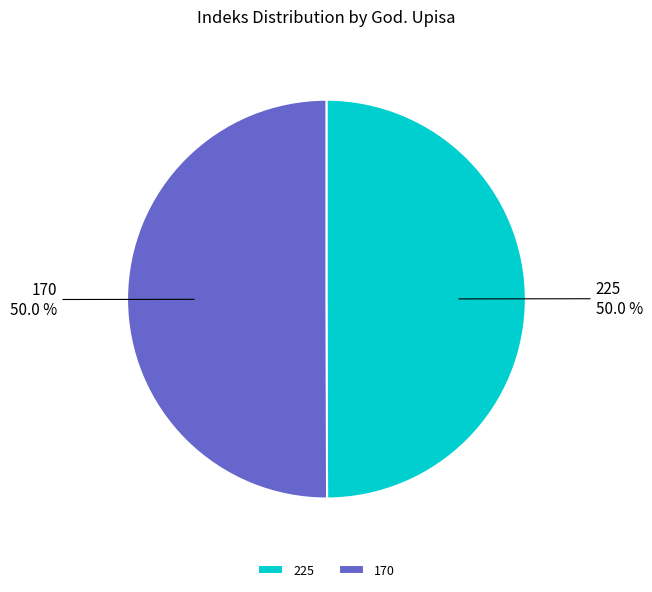

Approximately how many times larger is the value at 170 compared to 225?

1.0